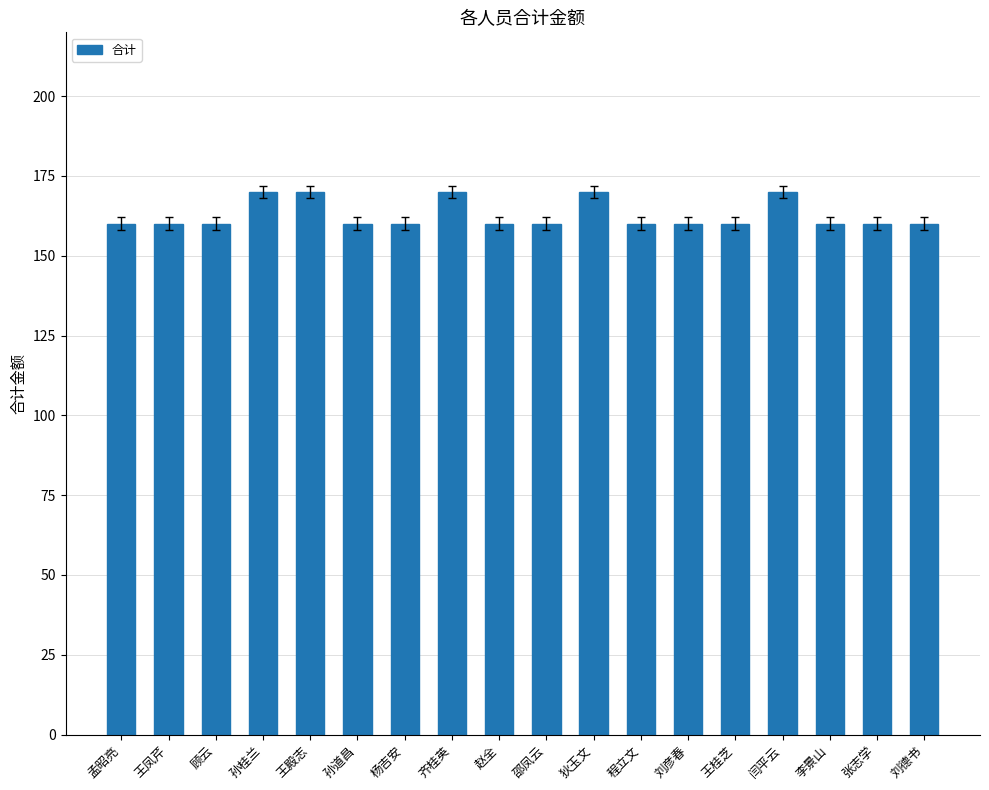

What is the greatest value displayed?

170